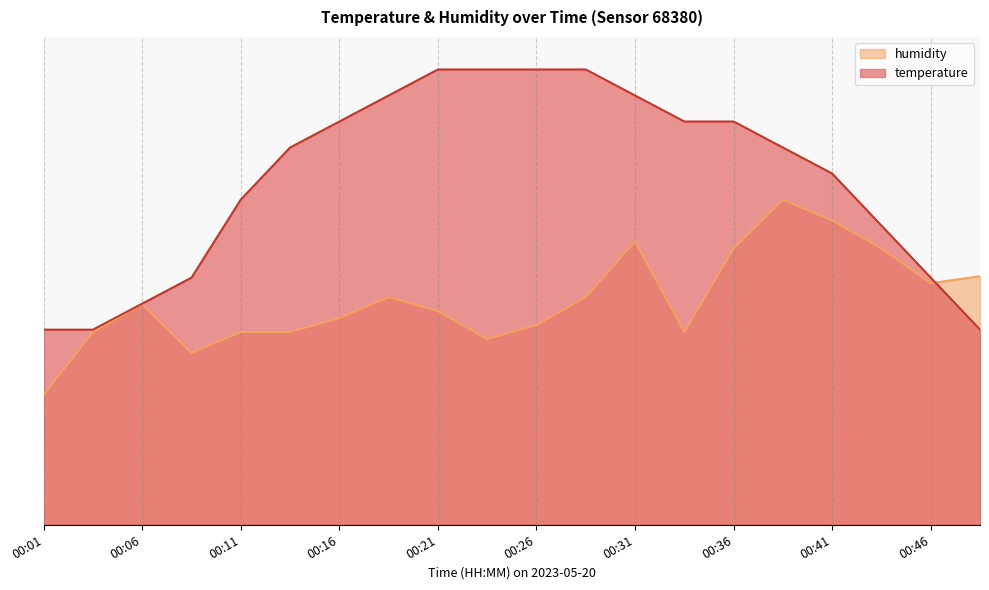

The value of humidity at 00:04 is 29.6. True or false?

True